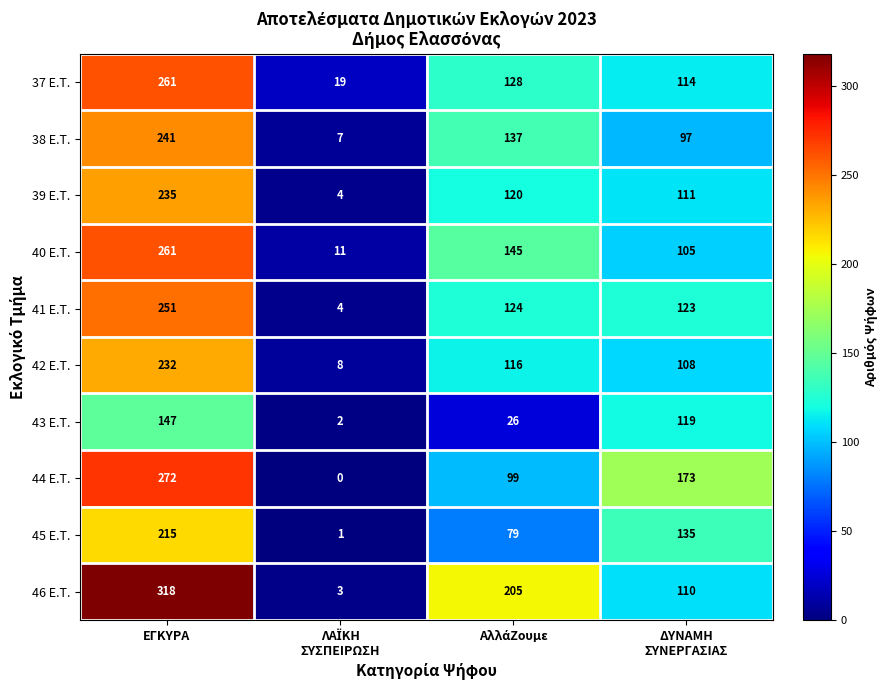

Which category has the highest value across all series?

ΕΓΚΥΡΑ